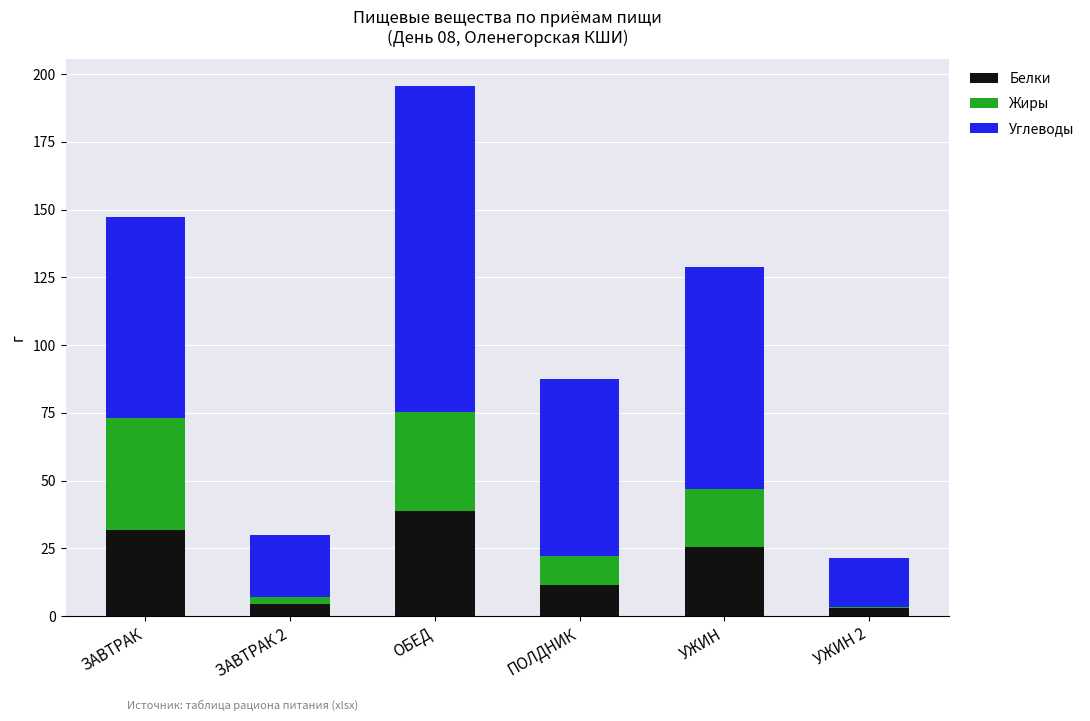

What is the maximum value for Белки?

38.7